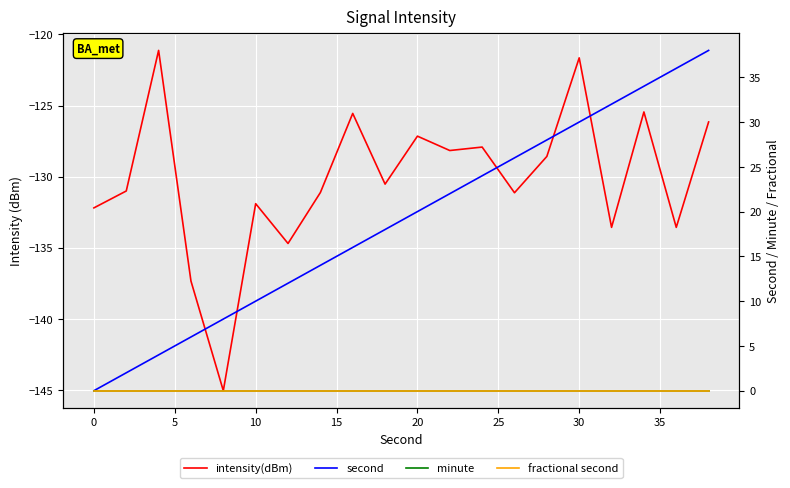

At how many categories does at least one series exceed -20?

20